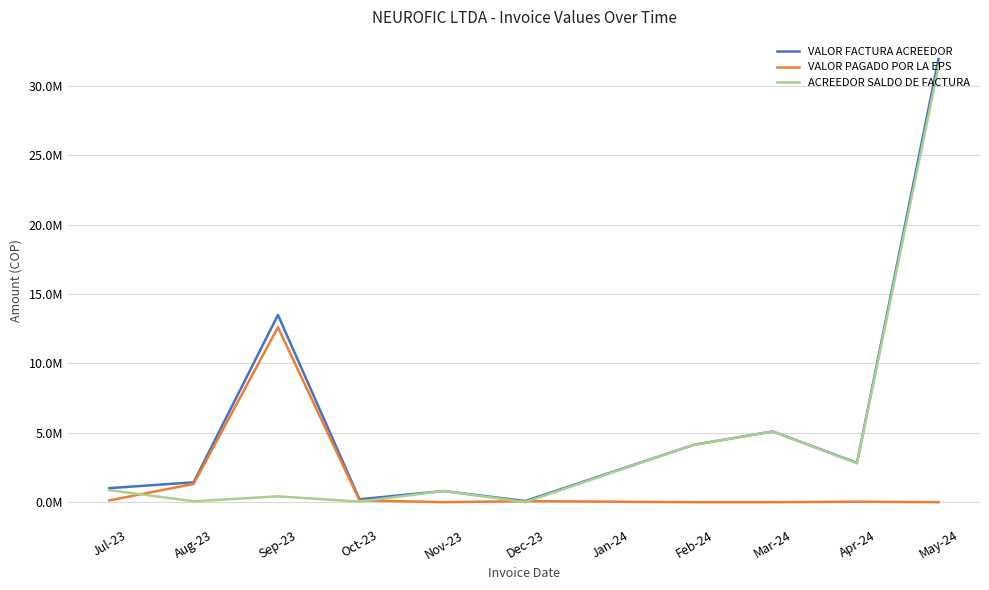

Is this an area chart (filled region under the line)?

No